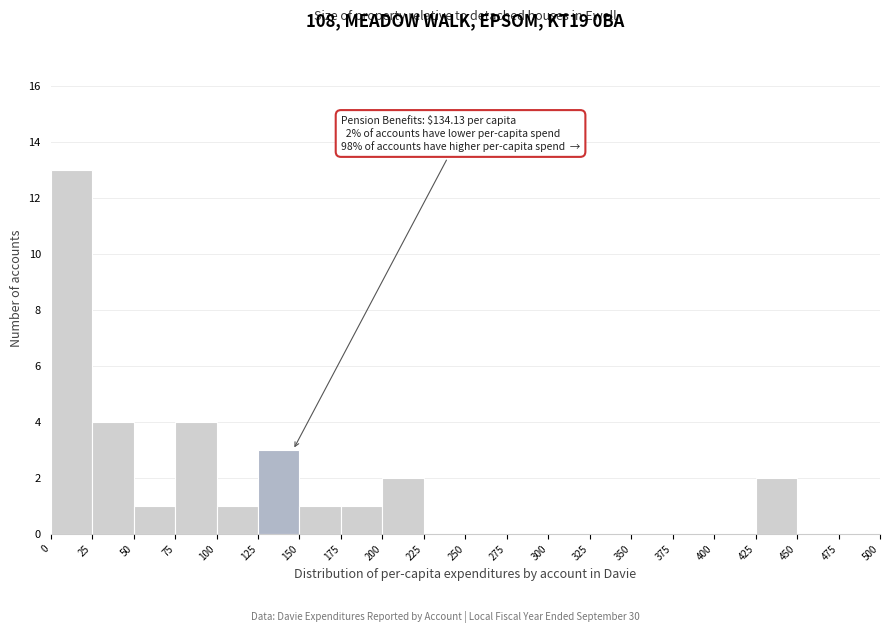

Which range on the x-axis has the tallest bar?

0 to 25